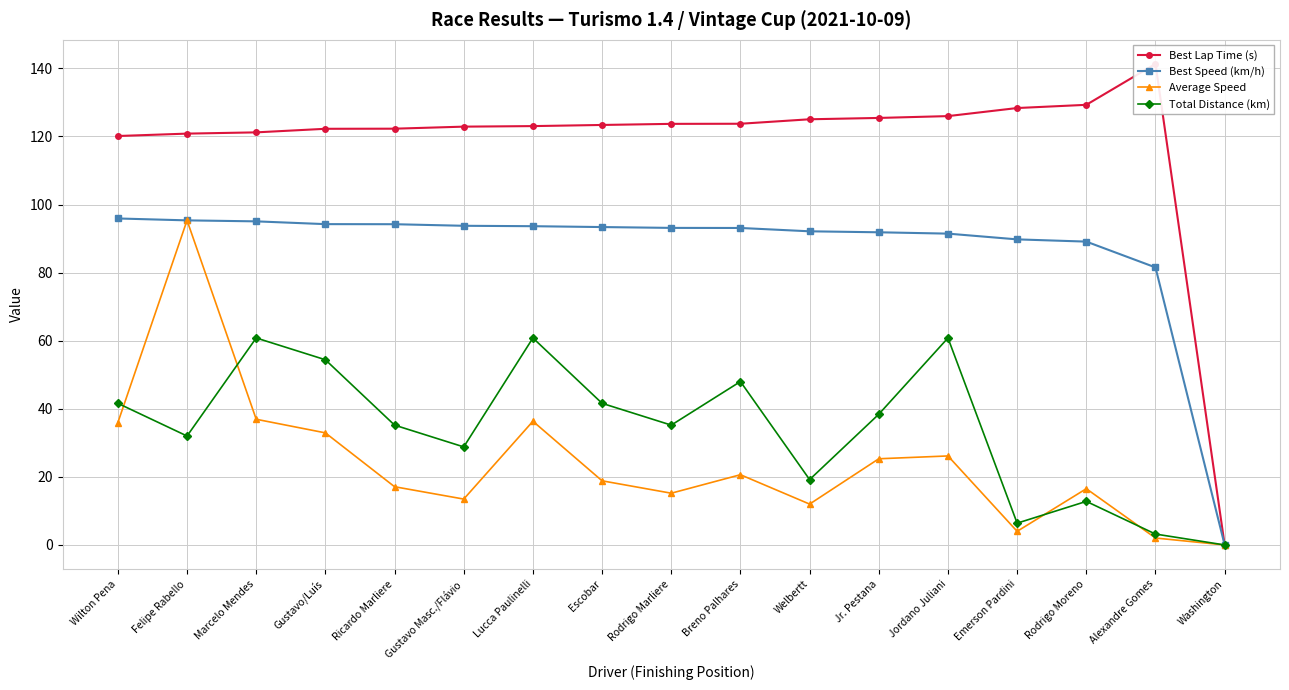

What is the label of the 16th point from the right?

Felipe Rabello